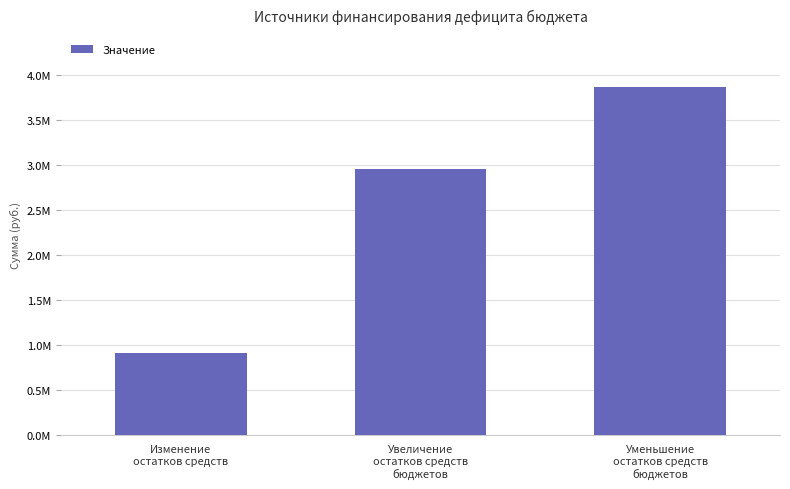

Are the bars grouped side by side (vs. stacked)?

No